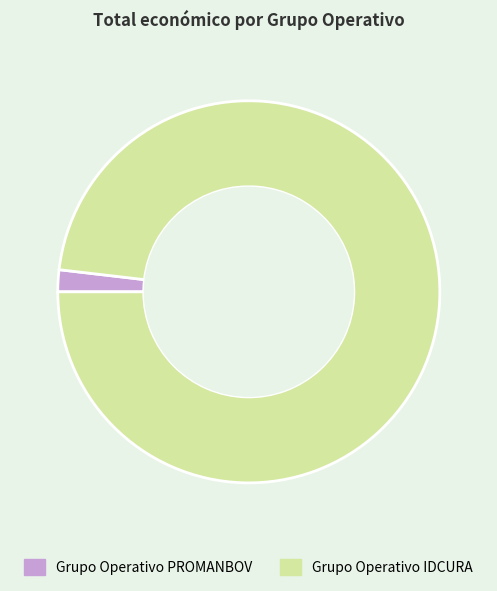

Approximately how many times larger is the value at Grupo Operativo IDCURA compared to Grupo Operativo PROMANBOV?

53.1